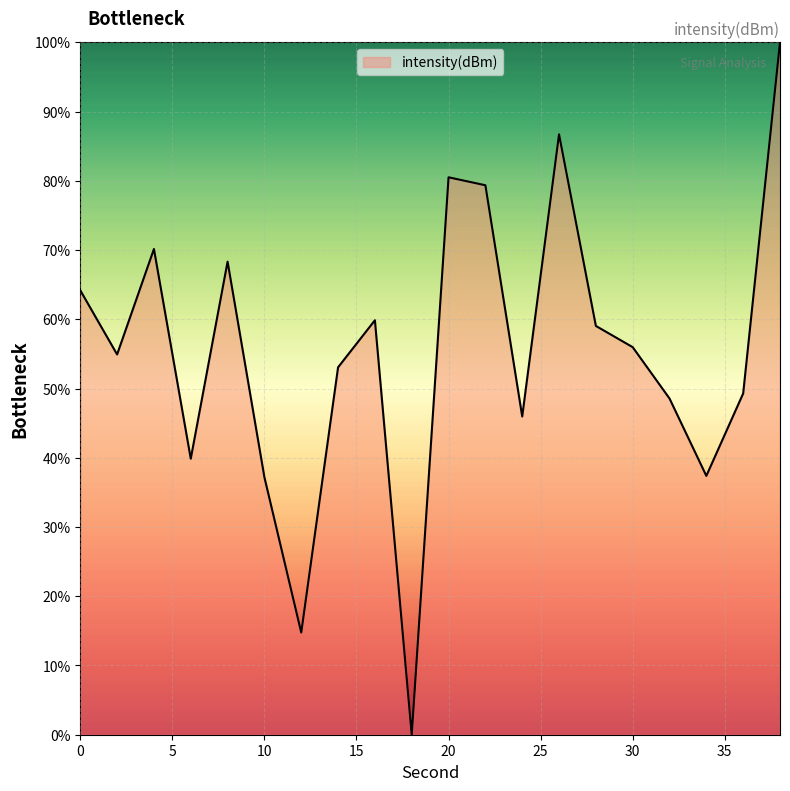

How many lines are shown in the chart?

1